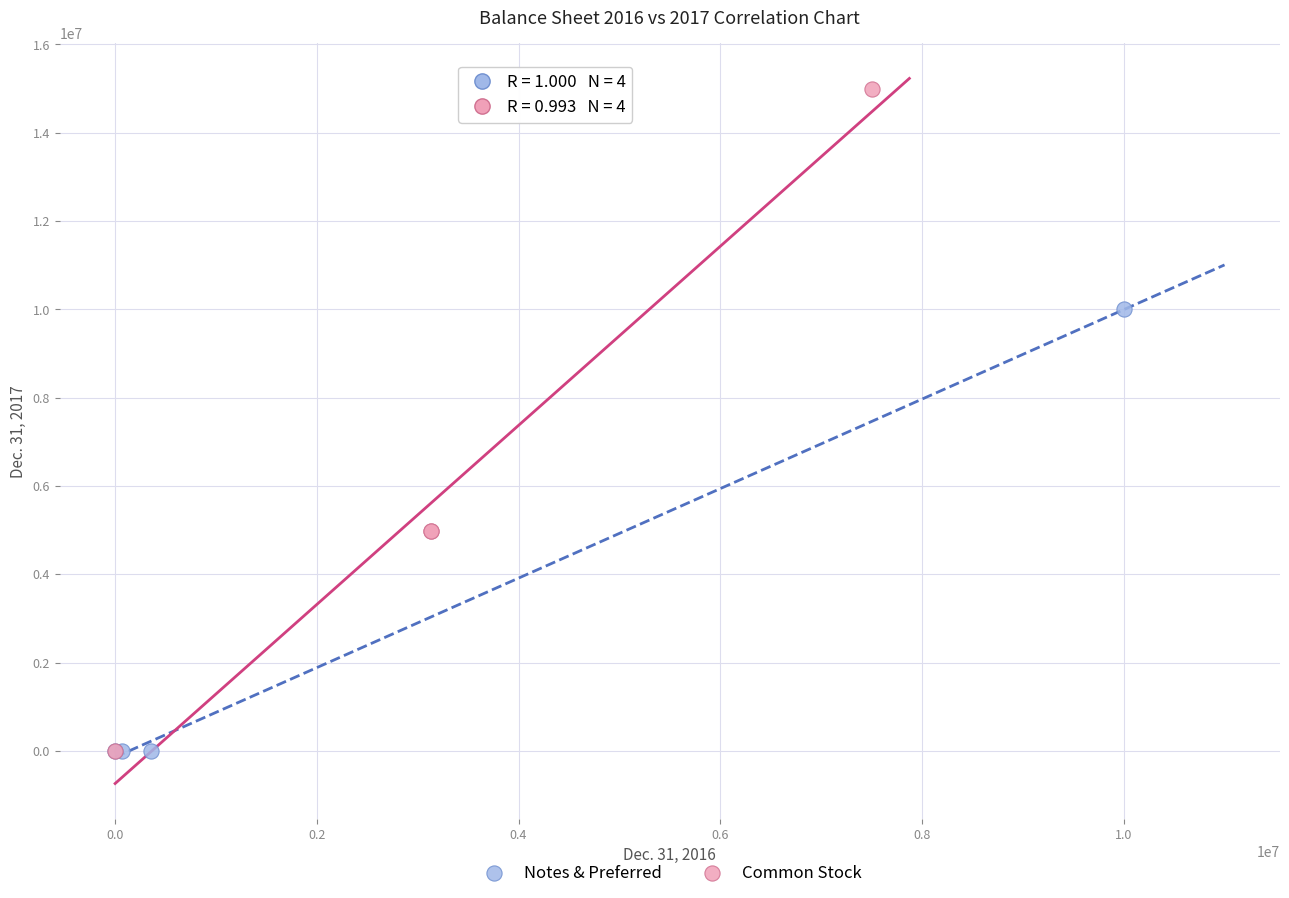

Which series has the largest Y range (max minus min)?

Common Stock